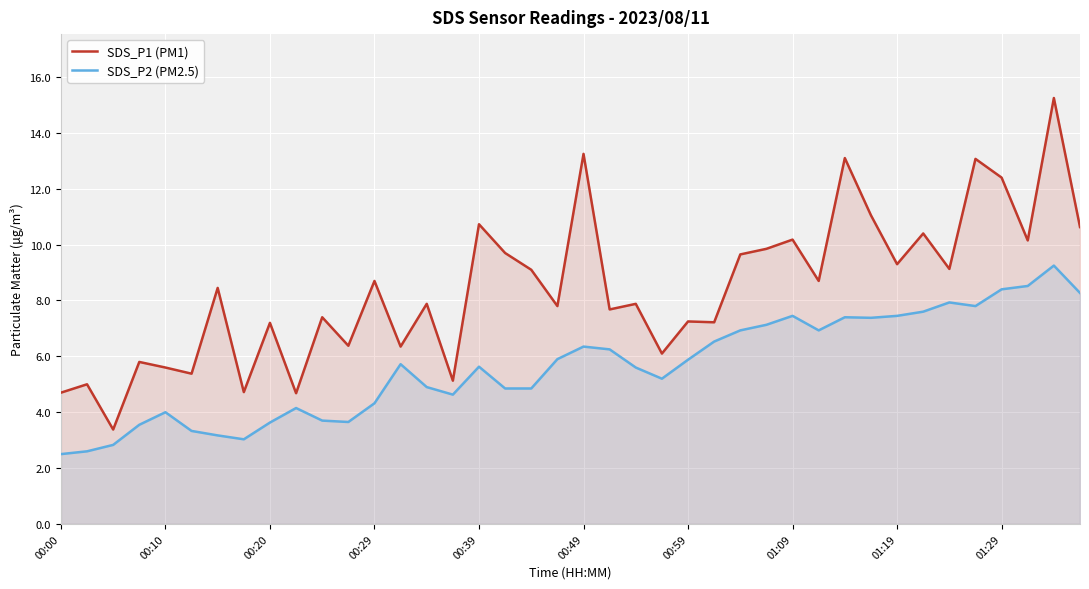

True or false: SDS_P2 (PM2.5) and SDS_P1 (PM1) intersect in this chart.

False